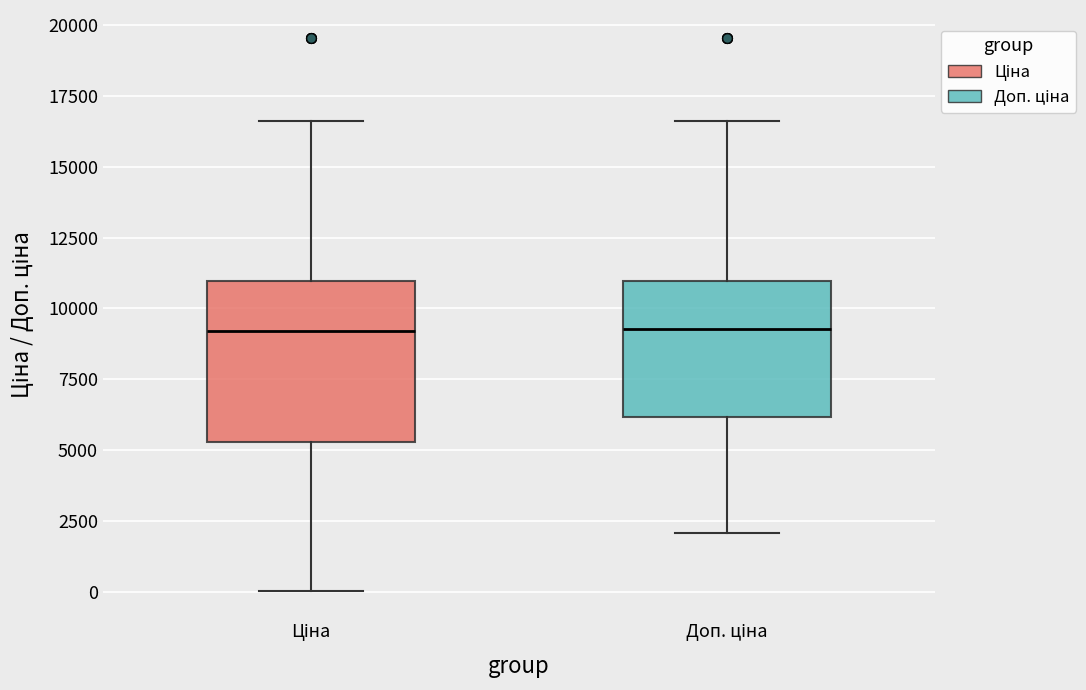

Where does the median line of the box for Доп. ціна sit on the y-axis? The values are not printed on the chart, so give them approximately, as read against the axis.

9500